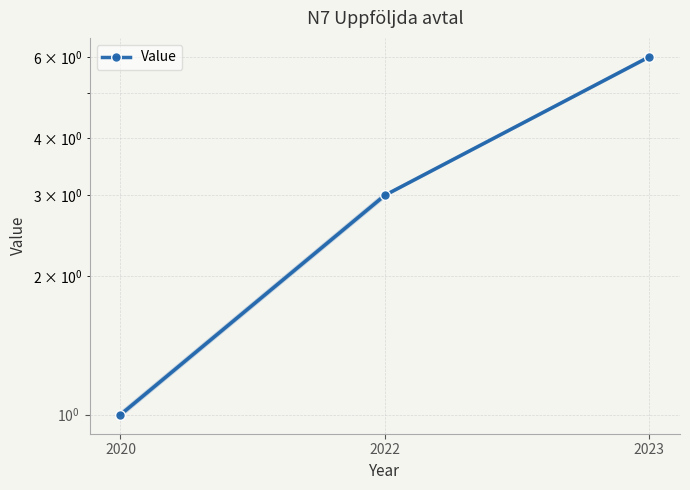

Approximately how many times larger is the value at 2020 compared to 2022?

0.3